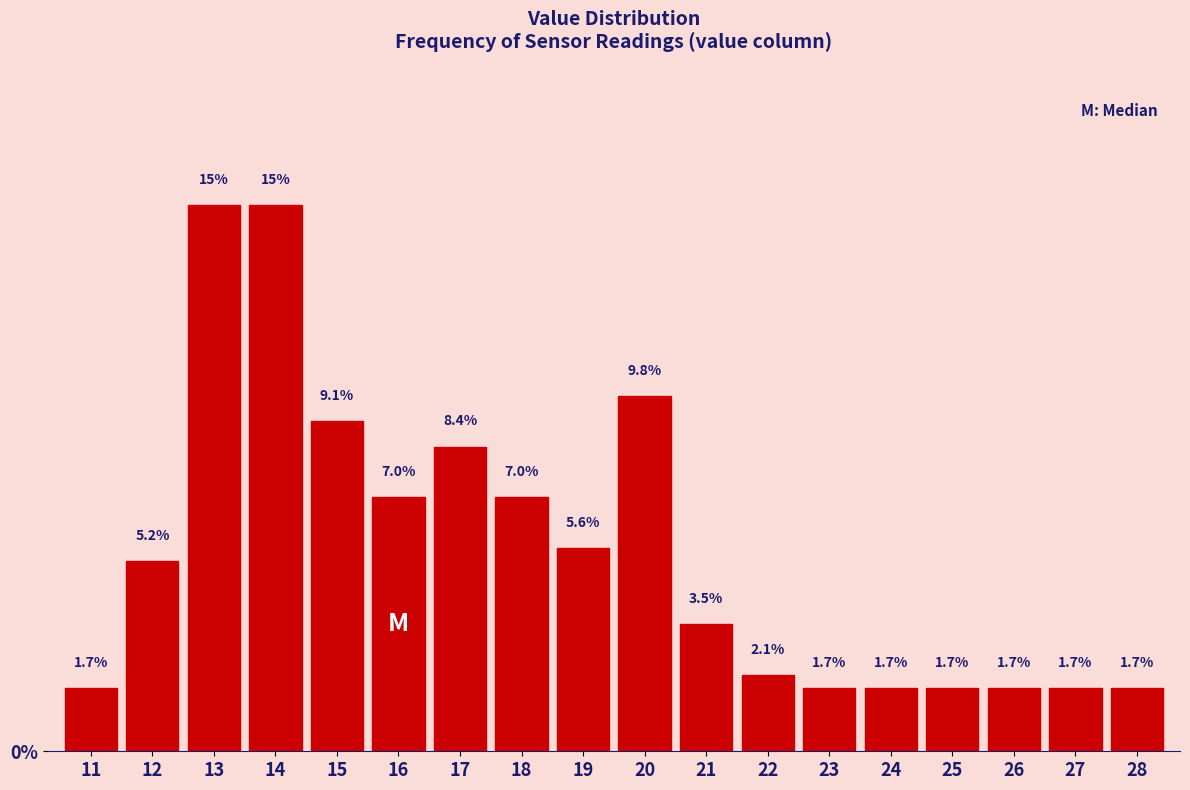

Reading right to left, list all the values displayed in this chart.

1.7	1.7	1.7	1.7	1.7	1.7	2.1	3.5	9.8	5.6	7.0	8.4	7.0	9.1	15.0	15.0	5.2	1.7